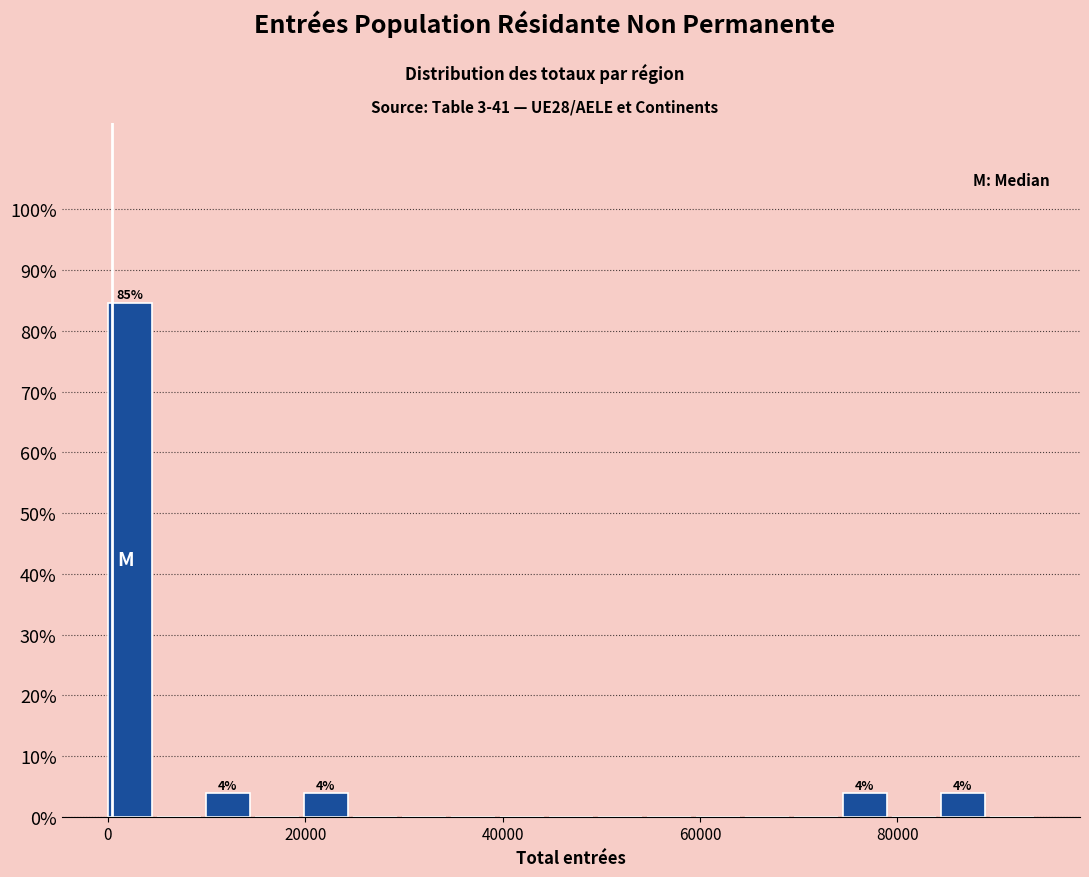

Read against the x-axis, roughly where is the centre of the tallest bar?

2000